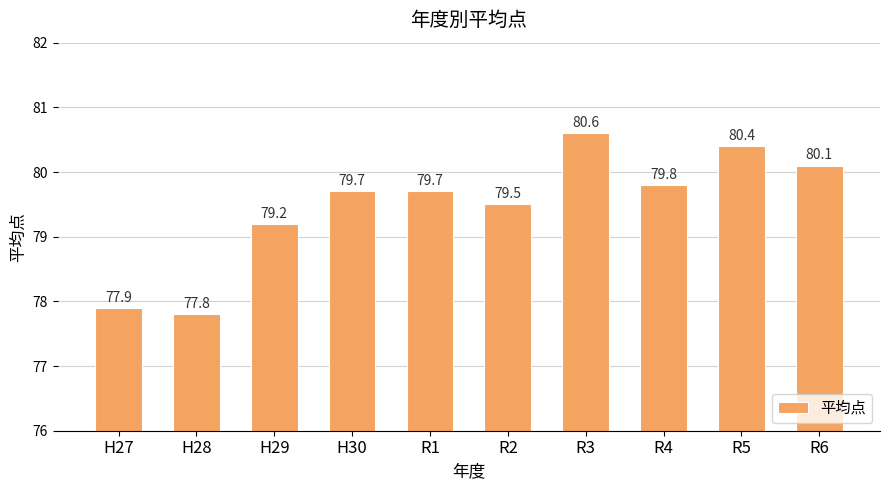

At which label is the value closest to 79?

H29